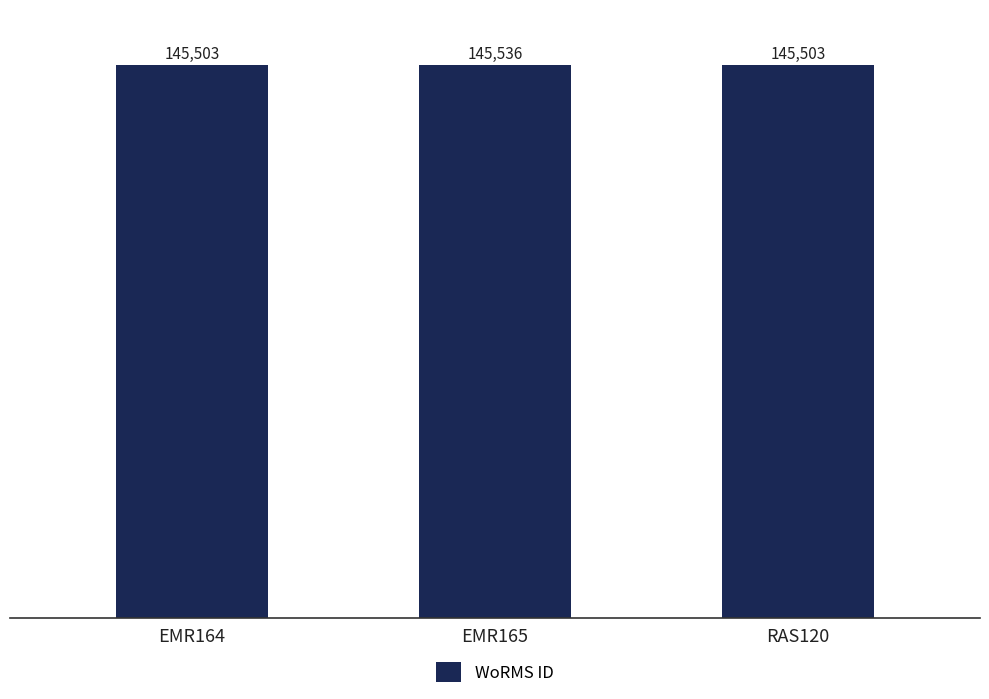

What is the label of the 3rd bar from the left?

RAS120